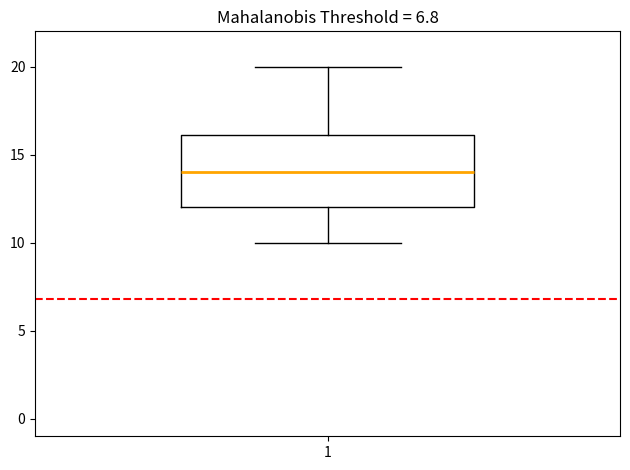

Read this box plot against the y-axis: the position of the median line, the range covered by the box, and the ends of both whiskers. The values are not printed on the chart, so give them approximately, as read against the axis.

median 14, box 12 to 16, whiskers 10 to 20